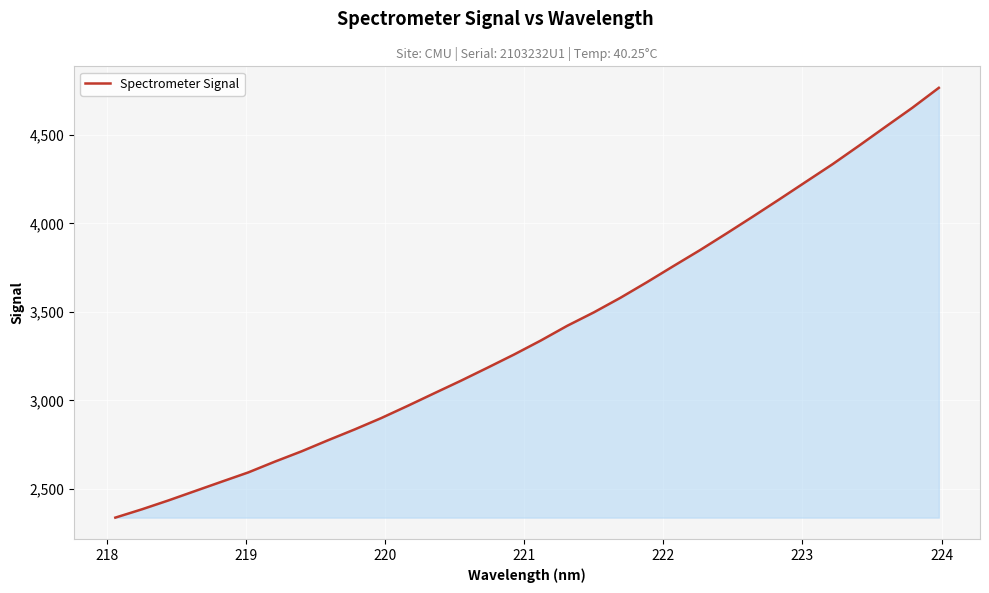

What is the smallest value displayed?

2338.3